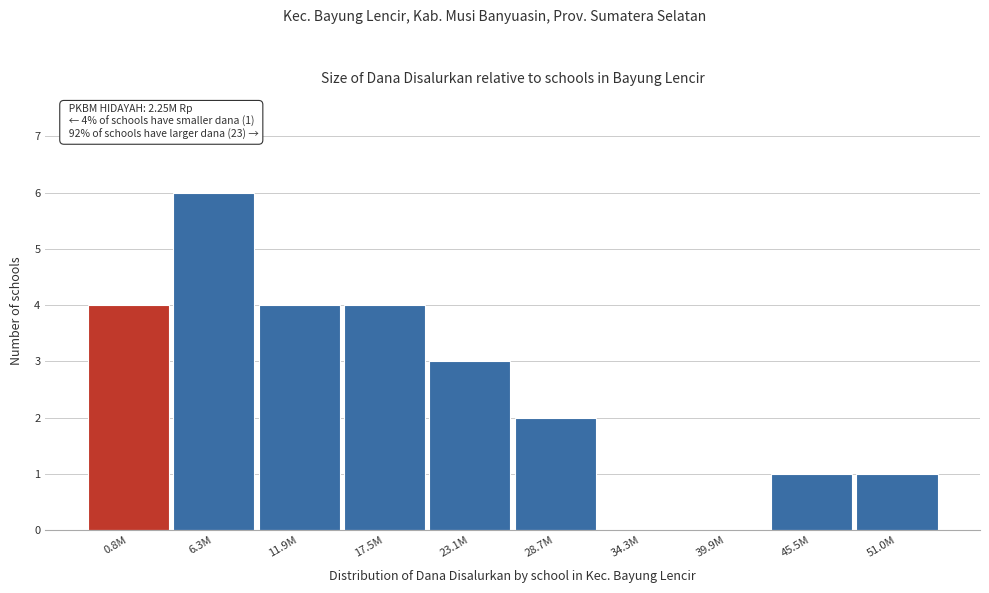

Reading left to right, what are all the values shown in this chart?

0.8M=4	6.3M=6	11.9M=4	17.5M=4	23.1M=3	28.7M=2	34.3M=0	39.9M=0	45.5M=1	51.0M=1